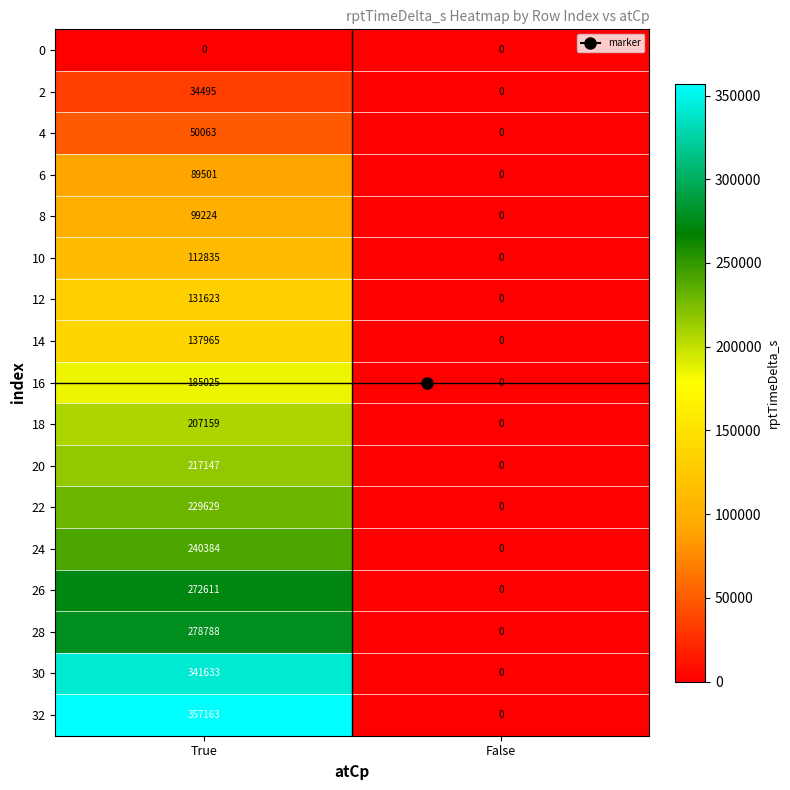

What is the difference between the 18 values at False and True?

207159